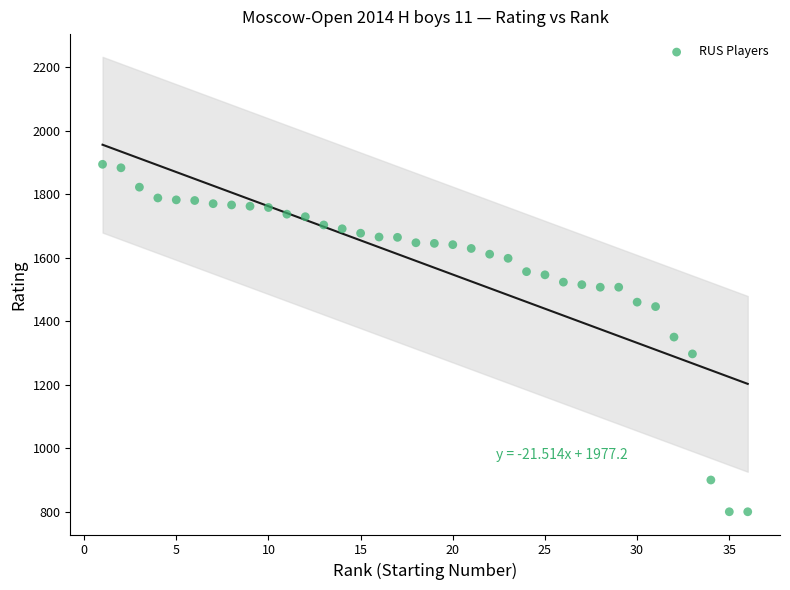

What is the range of X values (max minus min)?

35